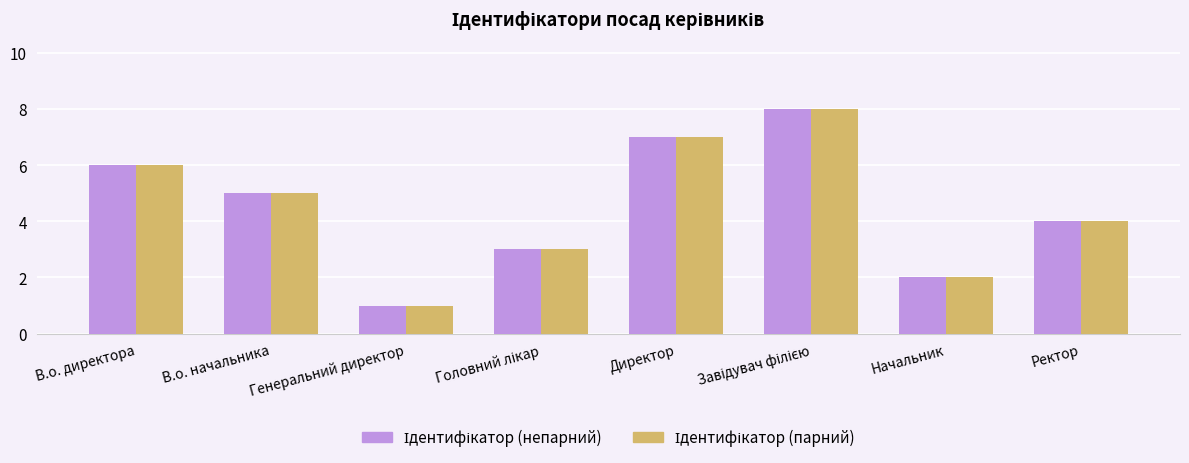

What is the maximum value shown in the chart?

8